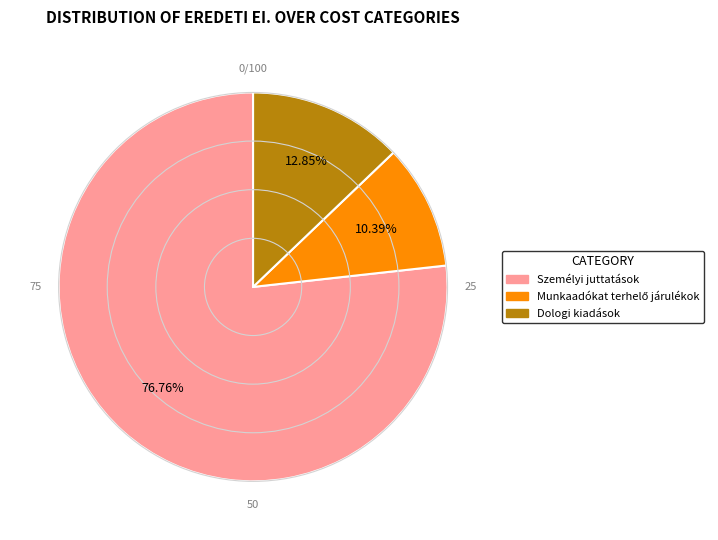

Which slice represents more than half of the pie?

Személyi juttatások